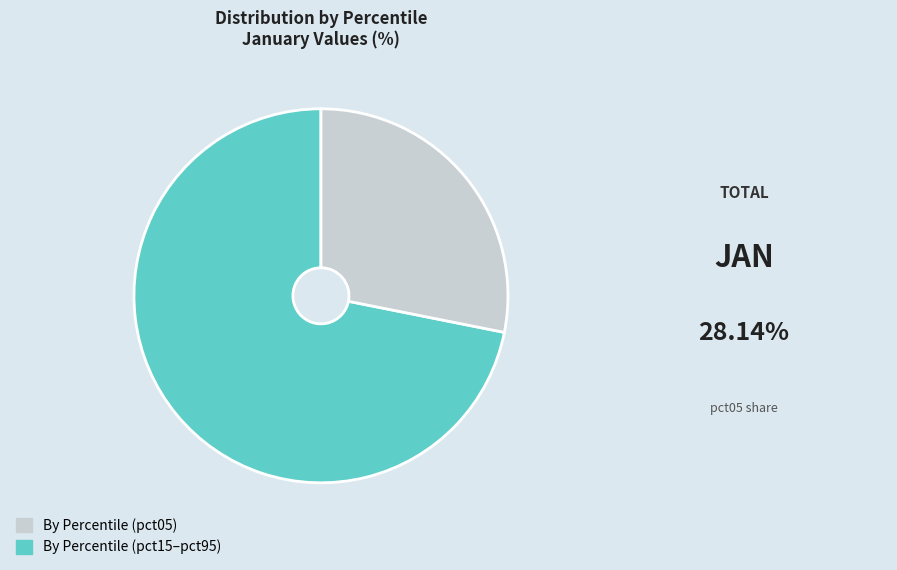

Does any single category account for the majority?

Yes